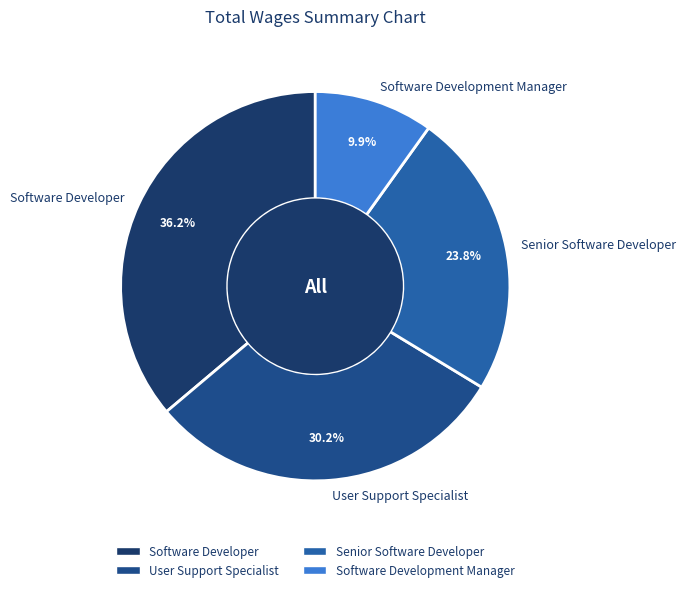

True or false: Software Developer accounts for 22% of the total.

False